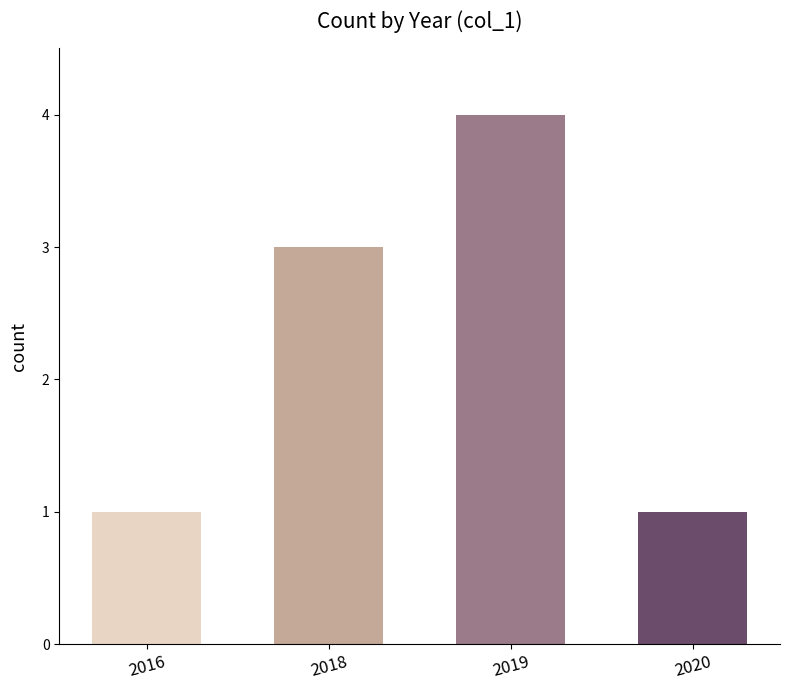

What is the average value?

2